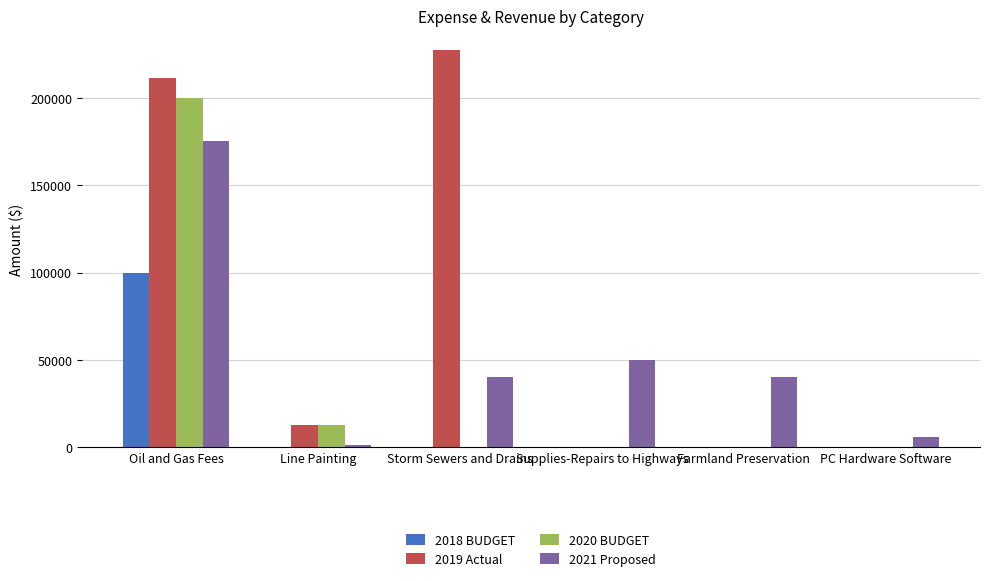

Which series has the largest total across all categories?

2019 Actual